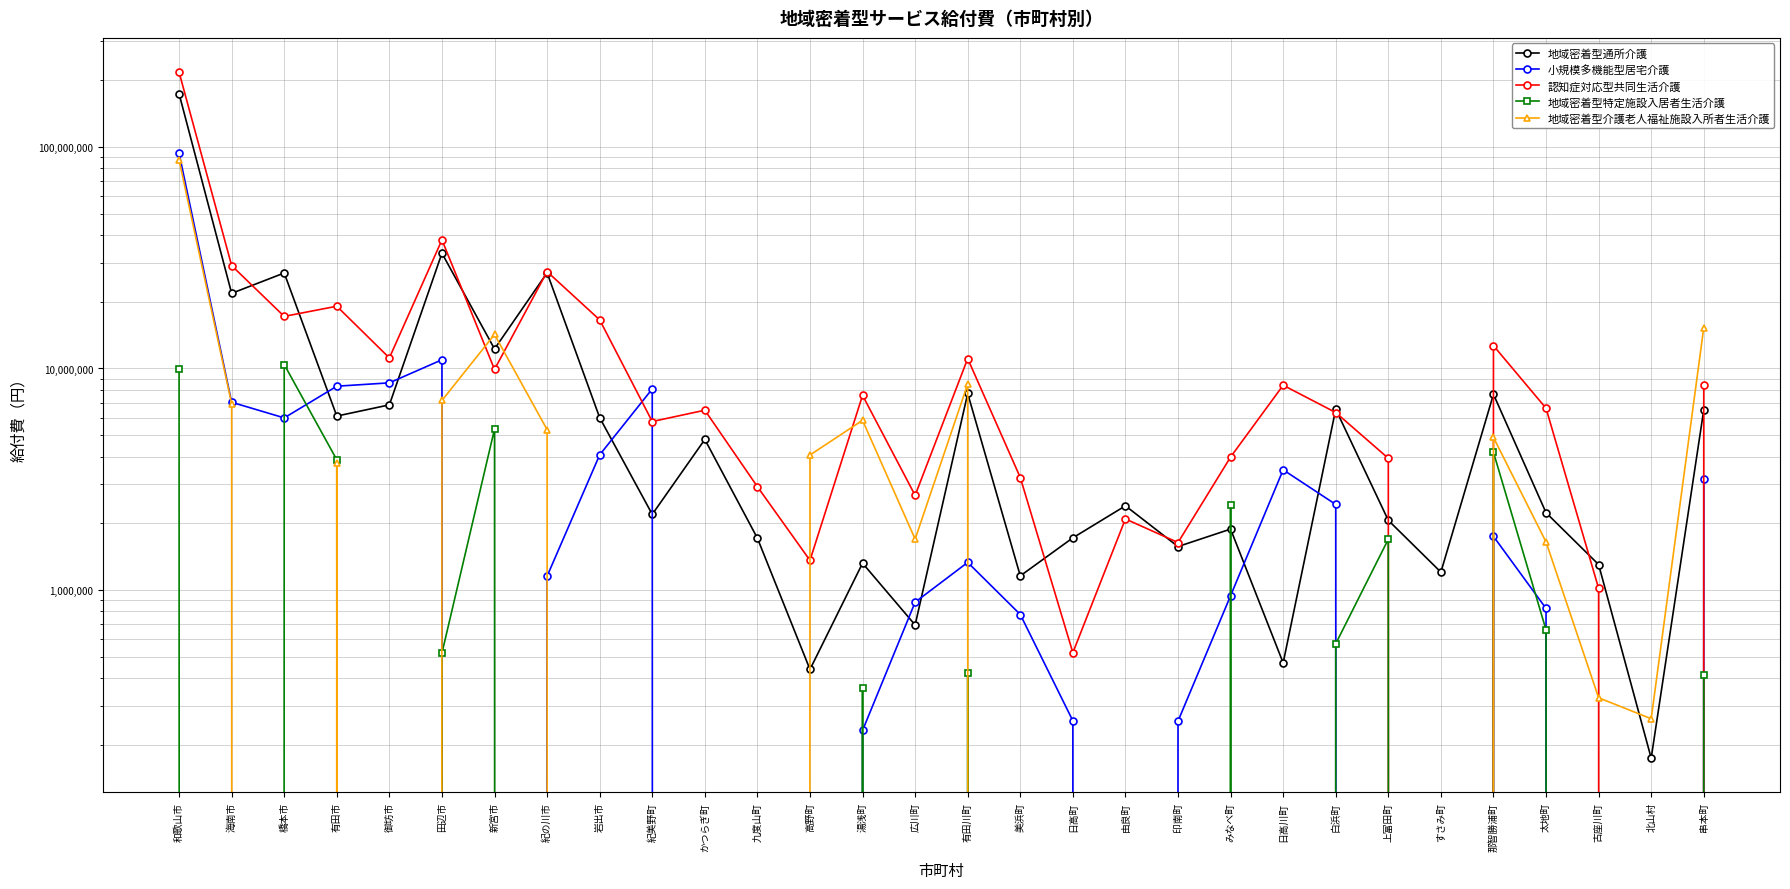

What is the difference between the 認知症対応型共同生活介護 values at みなべ町 and 日高町?

3462751